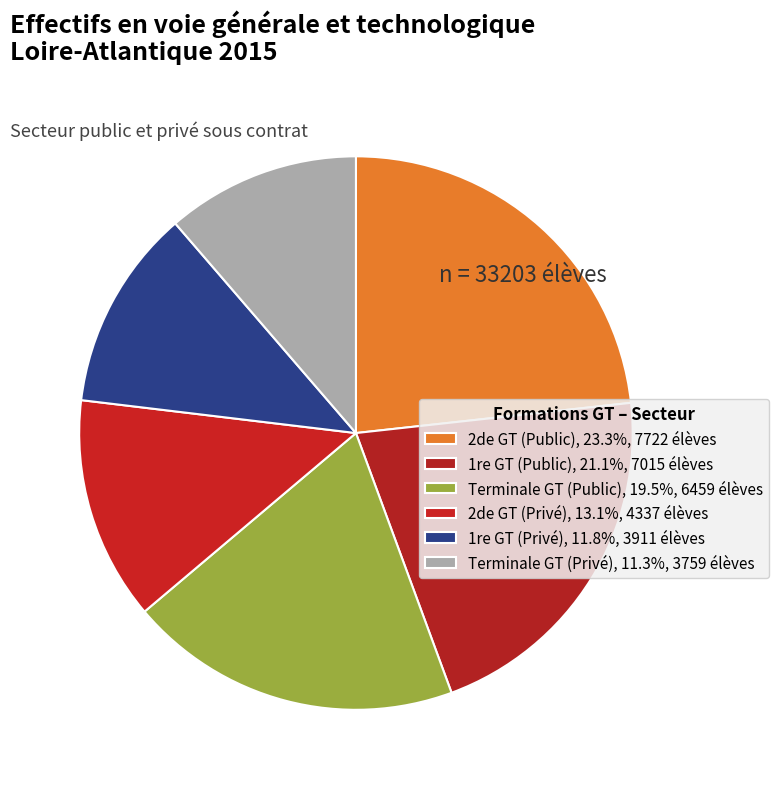

How much of the chart is everything except Terminale GT (Privé)?

88.7%